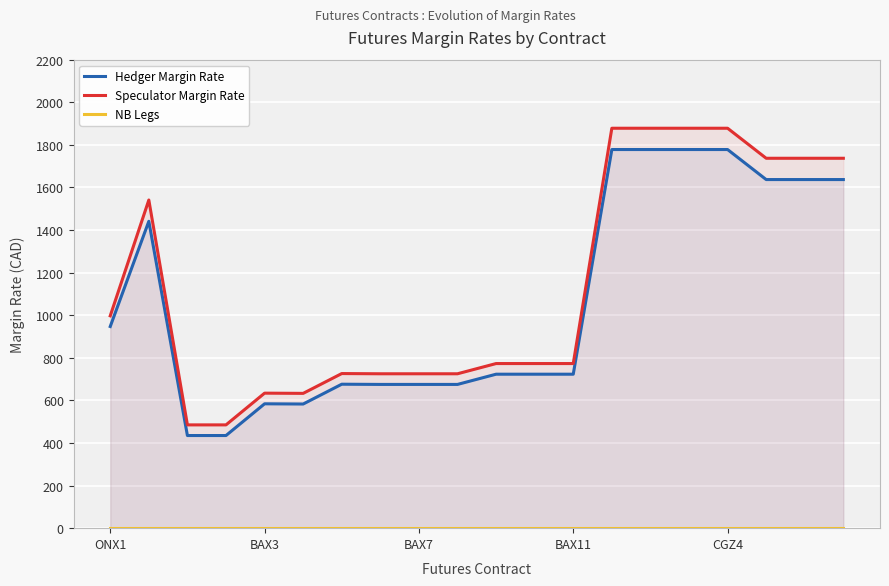

Read the Hedger Margin Rate value at 11.

723